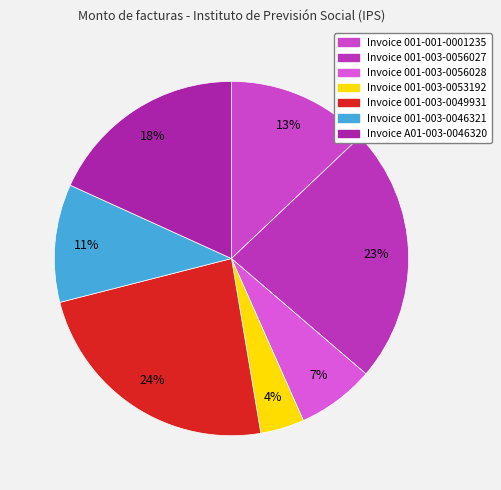

Which slice is the largest?

001-003-0049931